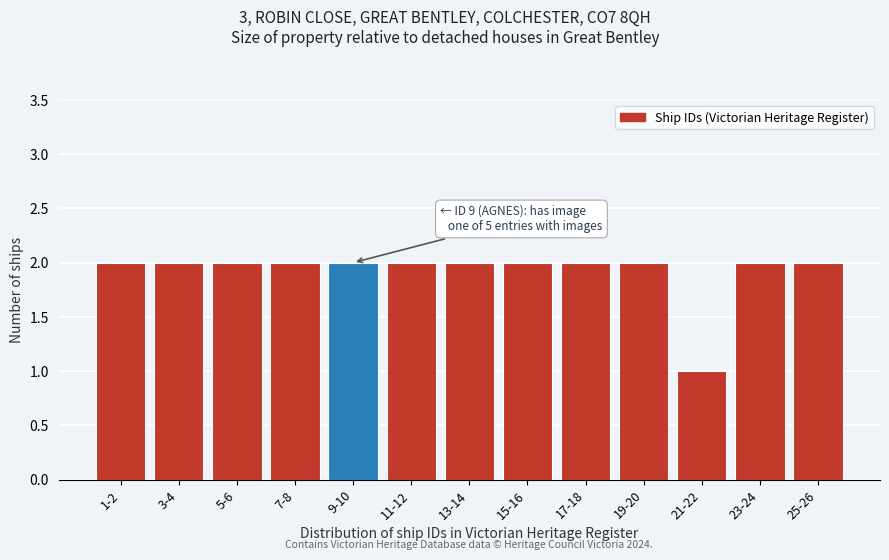

Reading right to left, what are all the values shown in this chart?

25-26=2	23-24=2	21-22=1	19-20=2	17-18=2	15-16=2	13-14=2	11-12=2	9-10=2	7-8=2	5-6=2	3-4=2	1-2=2